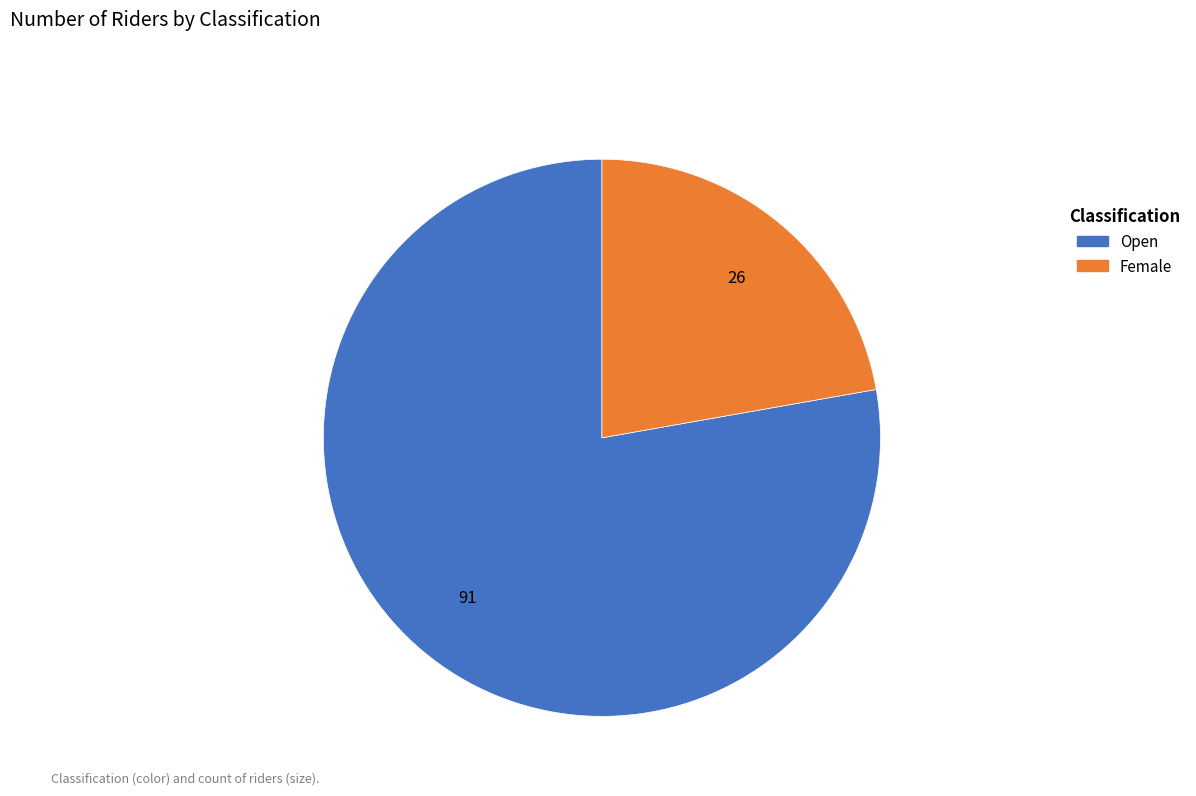

Which category has the smallest portion of the pie?

Female